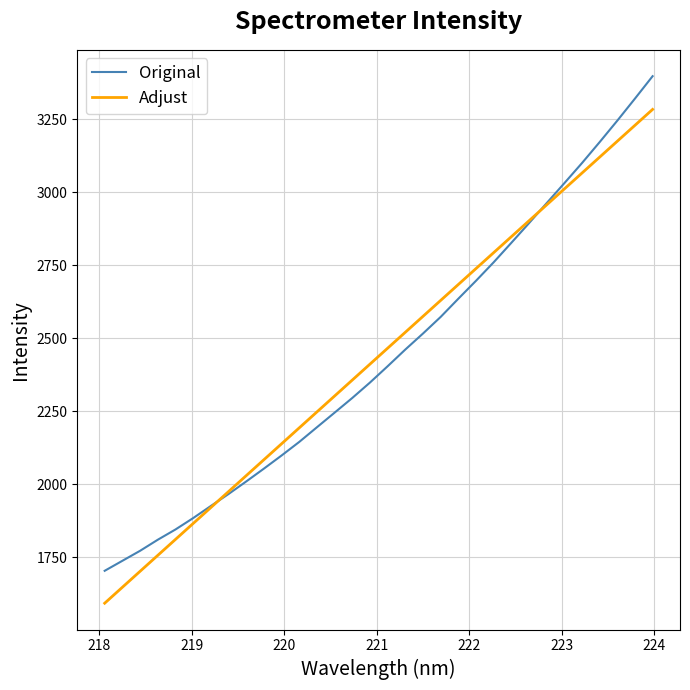

Which series has the widest spread of values?

Original